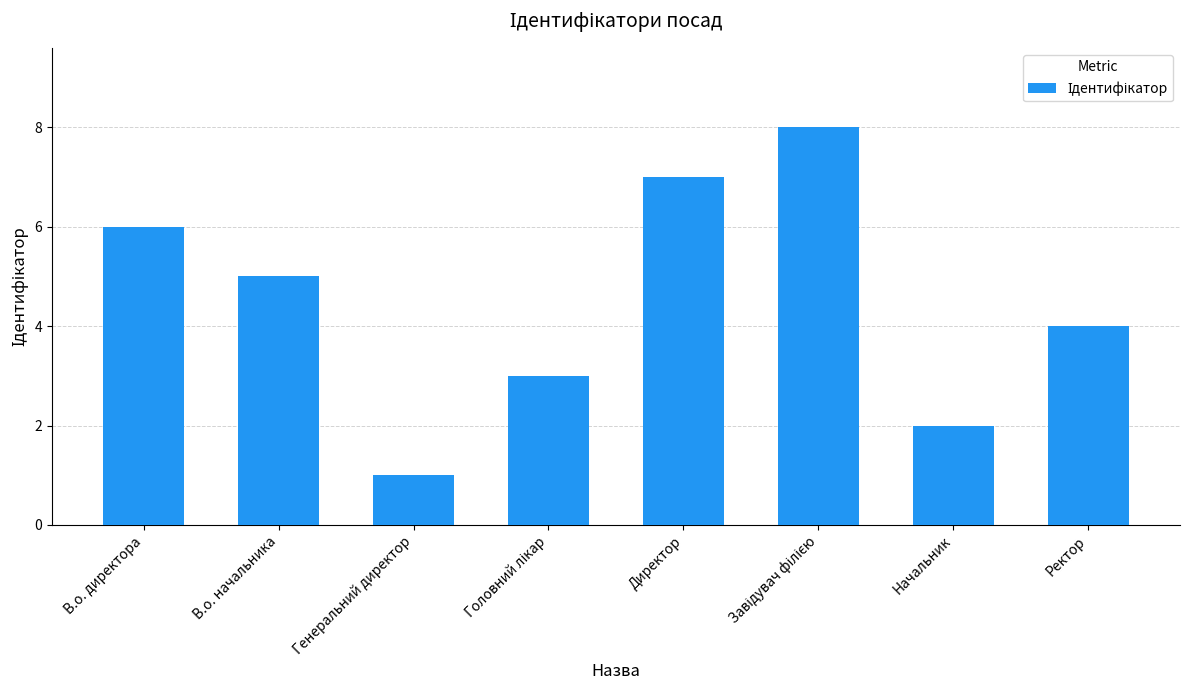

What is the change in value from Директор to Ректор?

-3